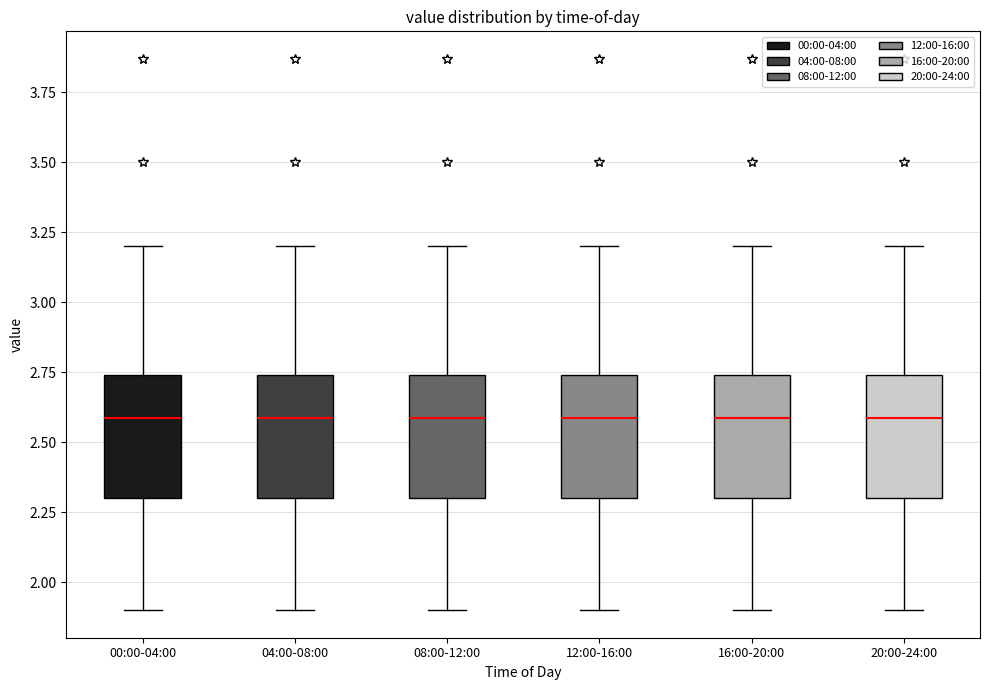

Where is the lower edge of the box for 12:00-16:00 on the y-axis? The values are not printed on the chart, so give them approximately, as read against the axis.

2.30